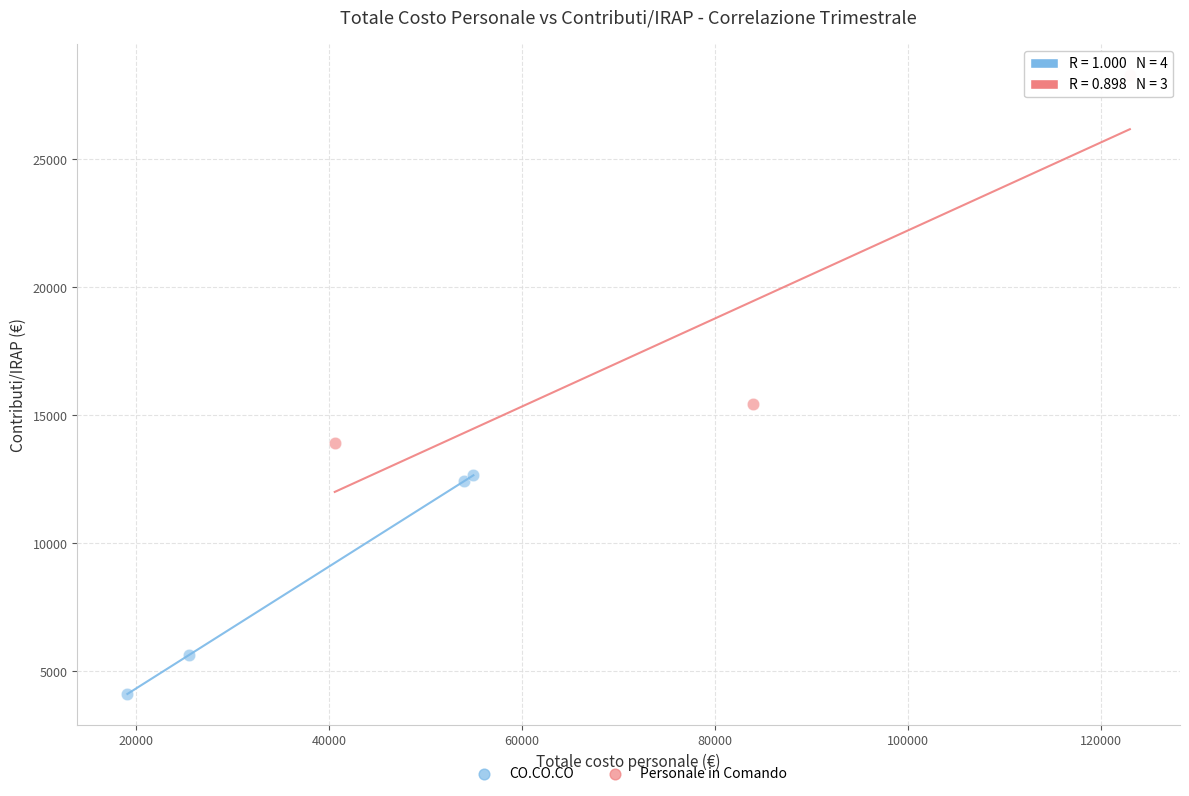

Which series reaches the minimum Y coordinate?

CO.CO.CO